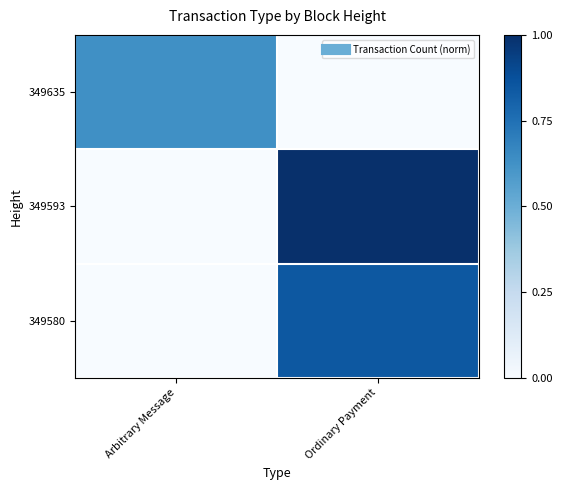

How many series are shown in this chart?

3